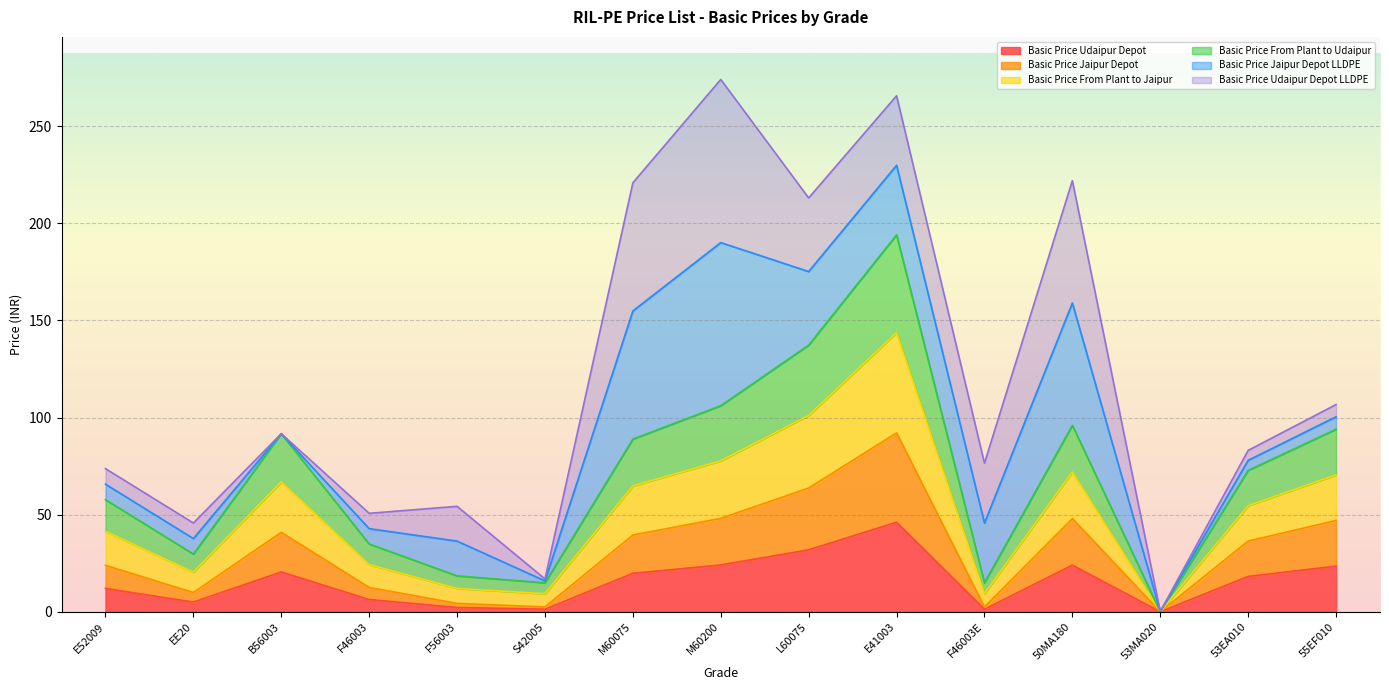

What is the maximum value for Basic Price Udaipur Depot?

46.1